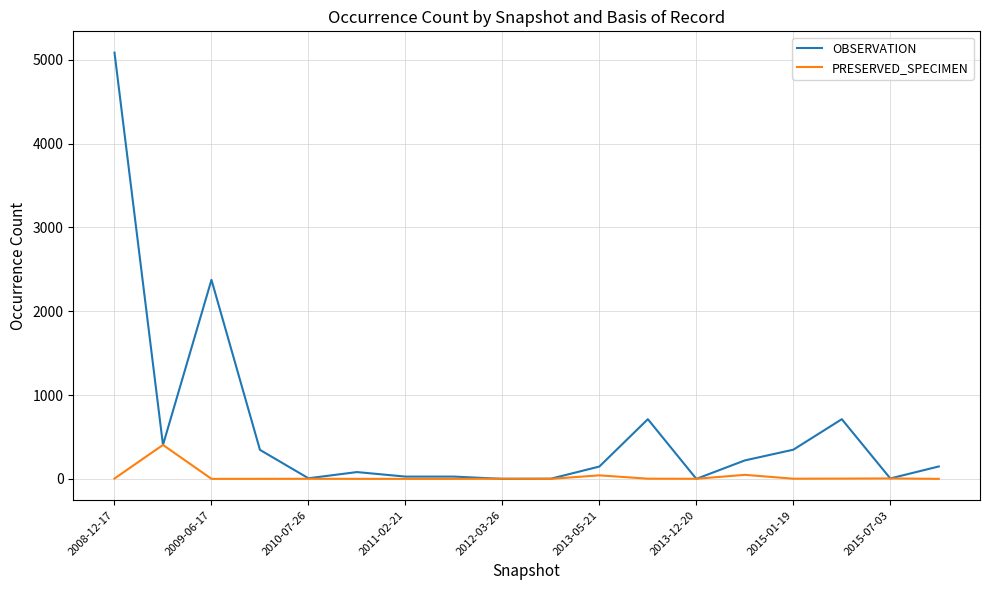

List the series in order of their peak value, highest first.

OBSERVATION, PRESERVED_SPECIMEN